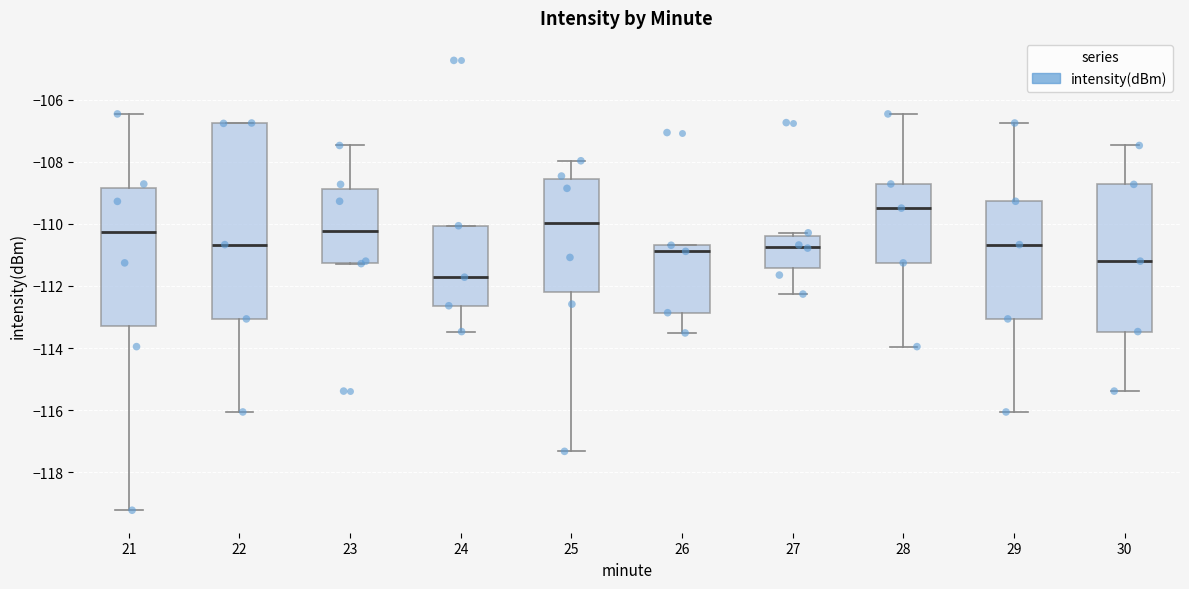

Which box has the highest median line?

28